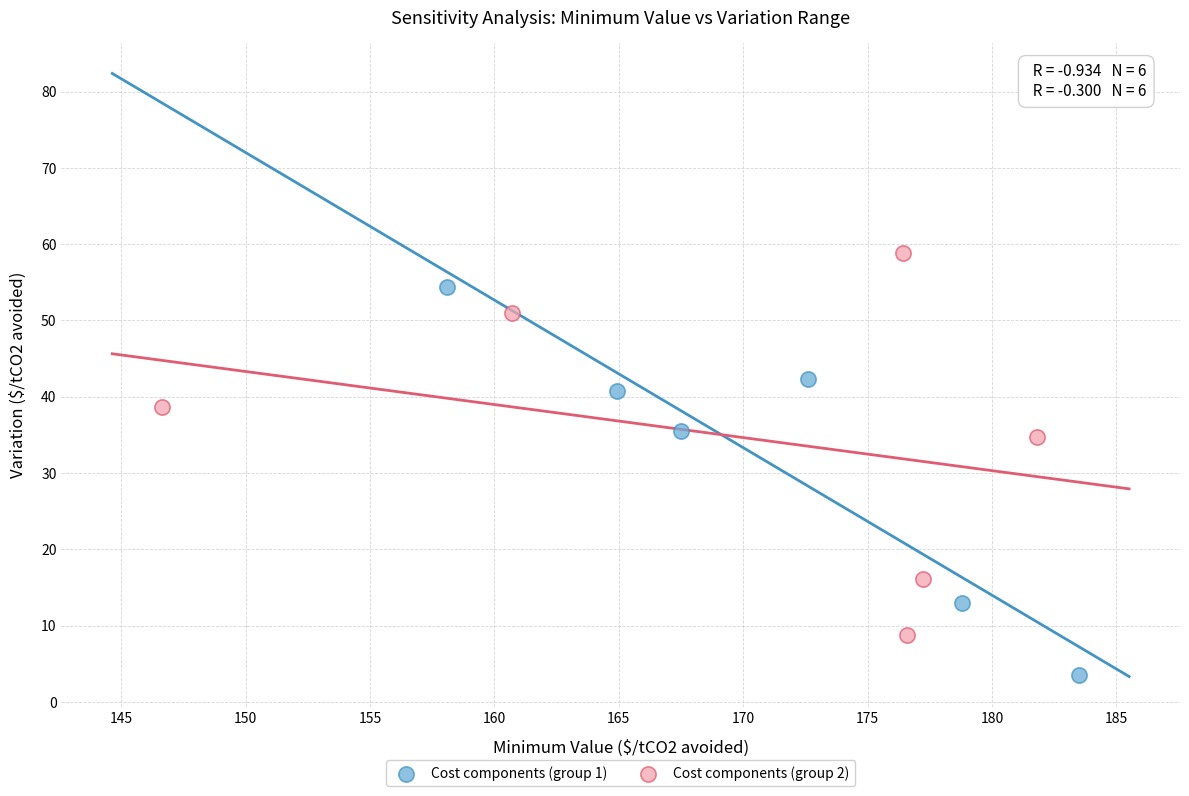

Which series contains the highest Y value?

Cost components (group 2)